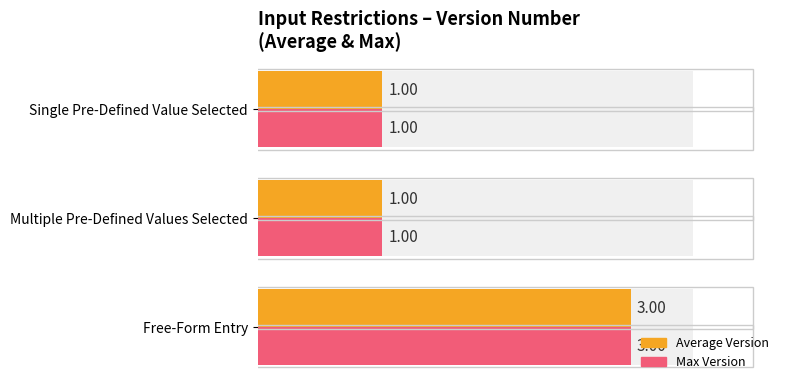

Are the bars grouped side by side (vs. stacked)?

Yes